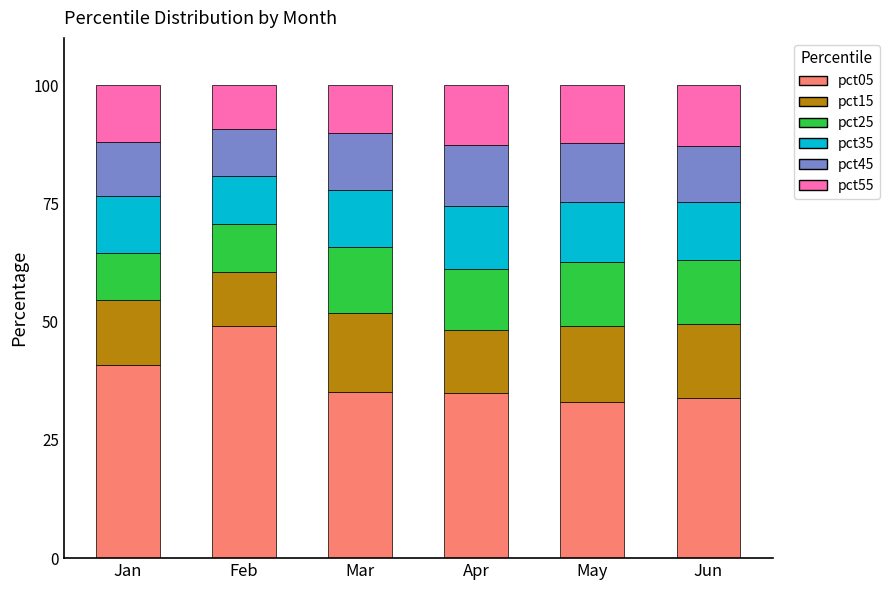

Which category has the highest value in the pct05 series?

Feb